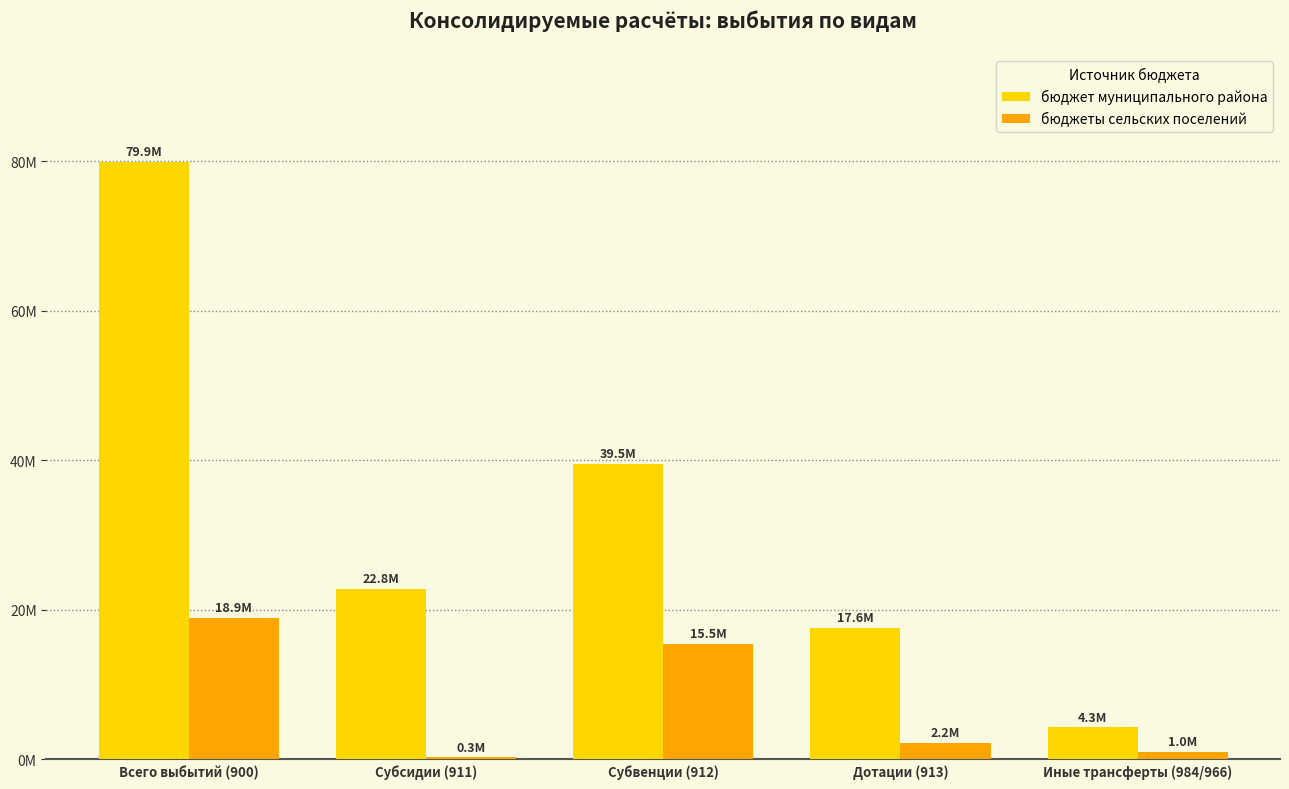

Are the bars grouped side by side (vs. stacked)?

Yes